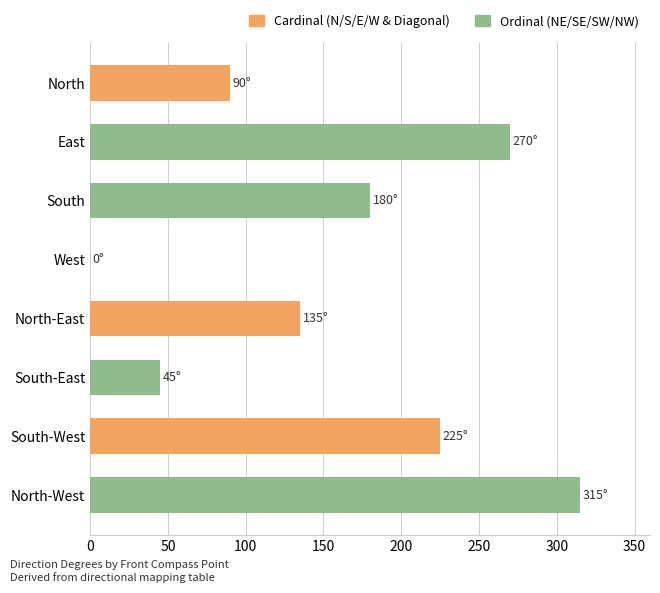

What is the sum of the values at South and South-East?

225